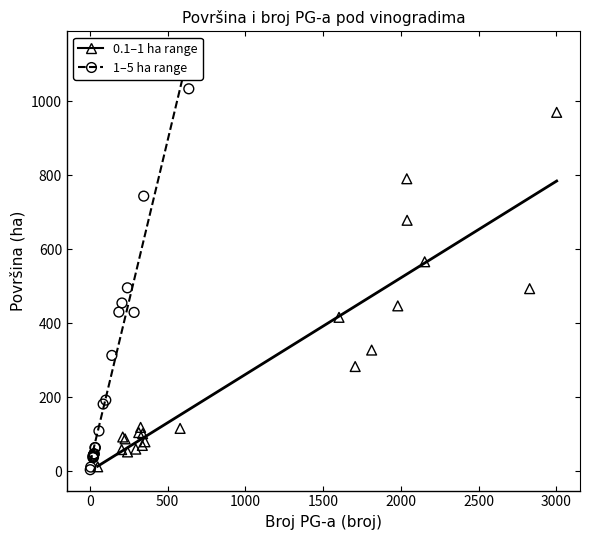

Which series reaches the maximum Y coordinate?

1–5 ha range